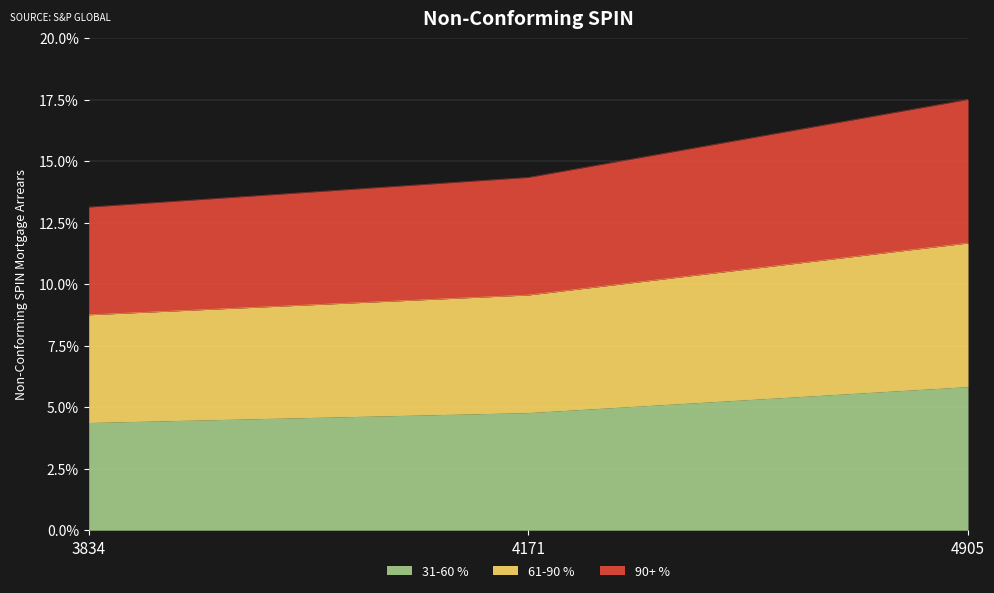

Which series has the largest range (max minus min)?

90+ %